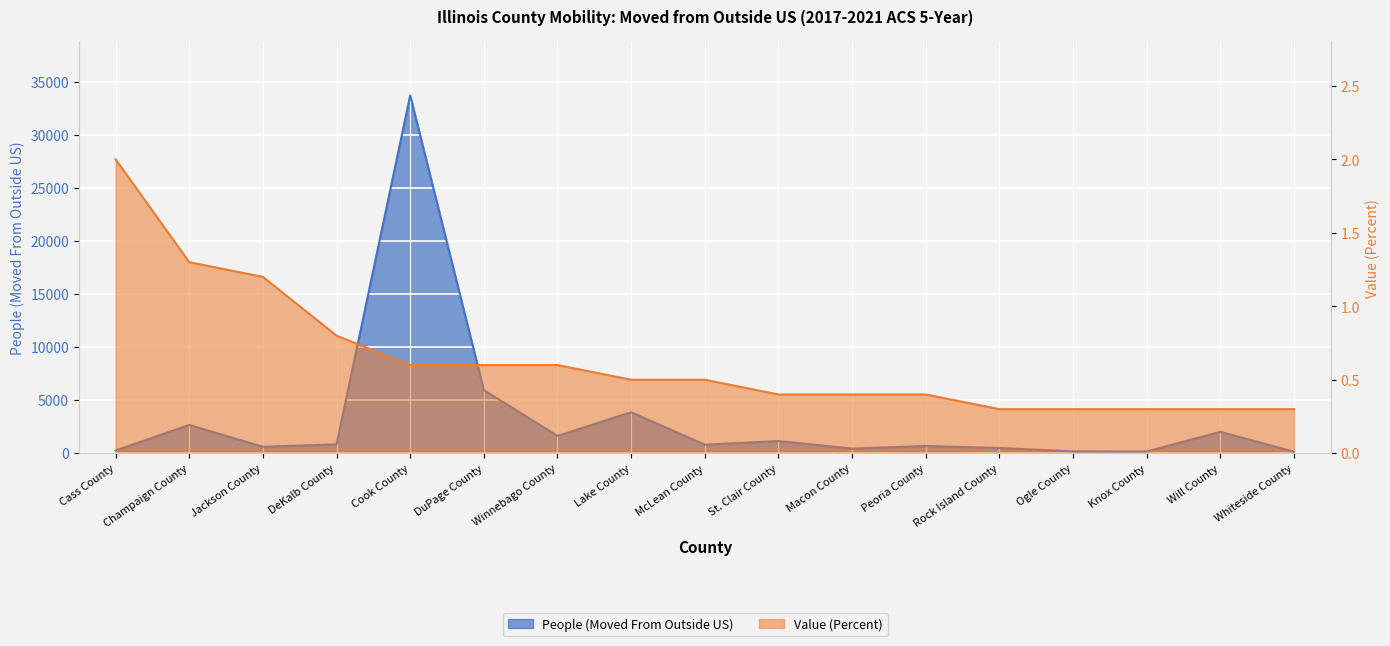

At which category does People (Moved From Outside US) reach its first local peak?

Champaign County